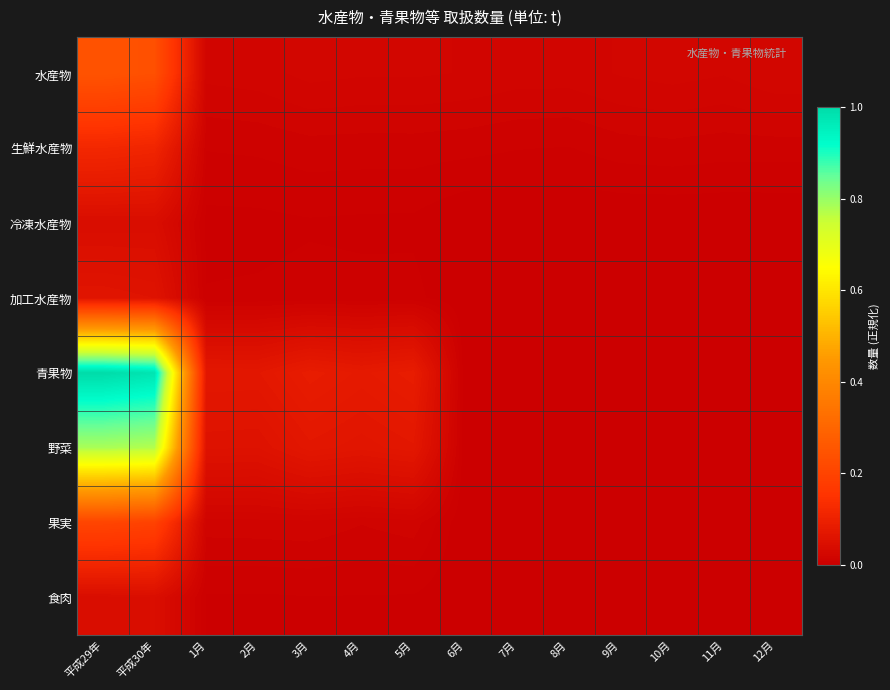

Reading left to right, list all the values displayed in this chart.

水産物: 平成29年=0.2	平成30年=0.2	1月=0.0	2月=0.0	3月=0.0	4月=0.0	5月=0.0	6月=0.0	7月=0.0	8月=0.0	9月=0.0	10月=0.0	11月=0.0	12月=0.0
生鮮水産物: 平成29年=0.1	平成30年=0.1	1月=0.0	2月=0.0	3月=0.0	4月=0.0	5月=0.0	6月=0.0	7月=0.0	8月=0.0	9月=0.0	10月=0.0	11月=0.0	12月=0.0
冷凍水産物: 平成29年=0.0	平成30年=0.0	1月=0.0	2月=0.0	3月=0.0	4月=0.0	5月=0.0	6月=0.0	7月=0.0	8月=0.0	9月=0.0	10月=0.0	11月=0.0	12月=0.0
加工水産物: 平成29年=0.1	平成30年=0.1	1月=0.0	2月=0.0	3月=0.0	4月=0.0	5月=0.0	6月=0.0	7月=0.0	8月=0.0	9月=0.0	10月=0.0	11月=0.0	12月=0.0
青果物: 平成29年=1.0	平成30年=1.0	1月=0.1	2月=0.1	3月=0.1	4月=0.1	5月=0.1	6月=0.0	7月=0.0	8月=0.0	9月=0.0	10月=0.0	11月=0.0	12月=0.0
野菜: 平成29年=0.8	平成30年=0.8	1月=0.1	2月=0.1	3月=0.1	4月=0.1	5月=0.1	6月=0.0	7月=0.0	8月=0.0	9月=0.0	10月=0.0	11月=0.0	12月=0.0
果実: 平成29年=0.2	平成30年=0.2	1月=0.0	2月=0.0	3月=0.0	4月=0.0	5月=0.0	6月=0.0	7月=0.0	8月=0.0	9月=0.0	10月=0.0	11月=0.0	12月=0.0
食肉: 平成29年=0.0	平成30年=0.0	1月=0.0	2月=0.0	3月=0.0	4月=0.0	5月=0.0	6月=0.0	7月=0.0	8月=0.0	9月=0.0	10月=0.0	11月=0.0	12月=0.0